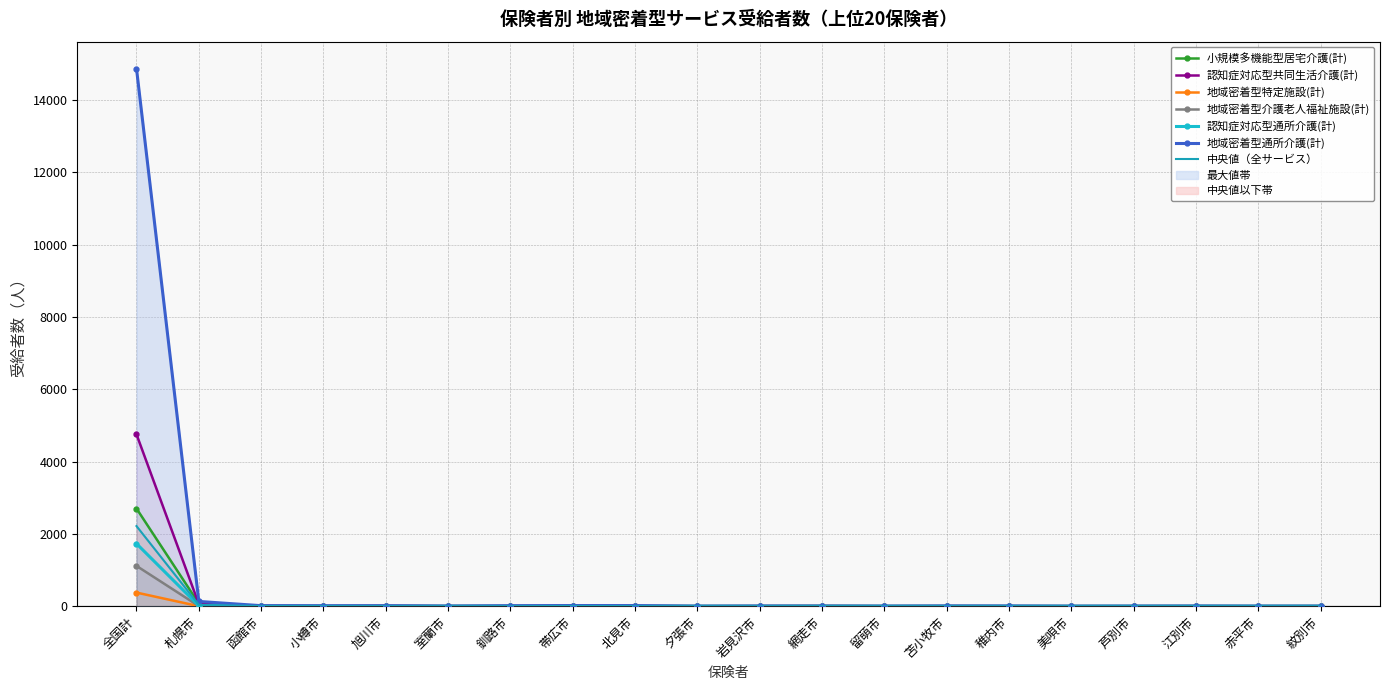

Count the number of data series in this chart.

6